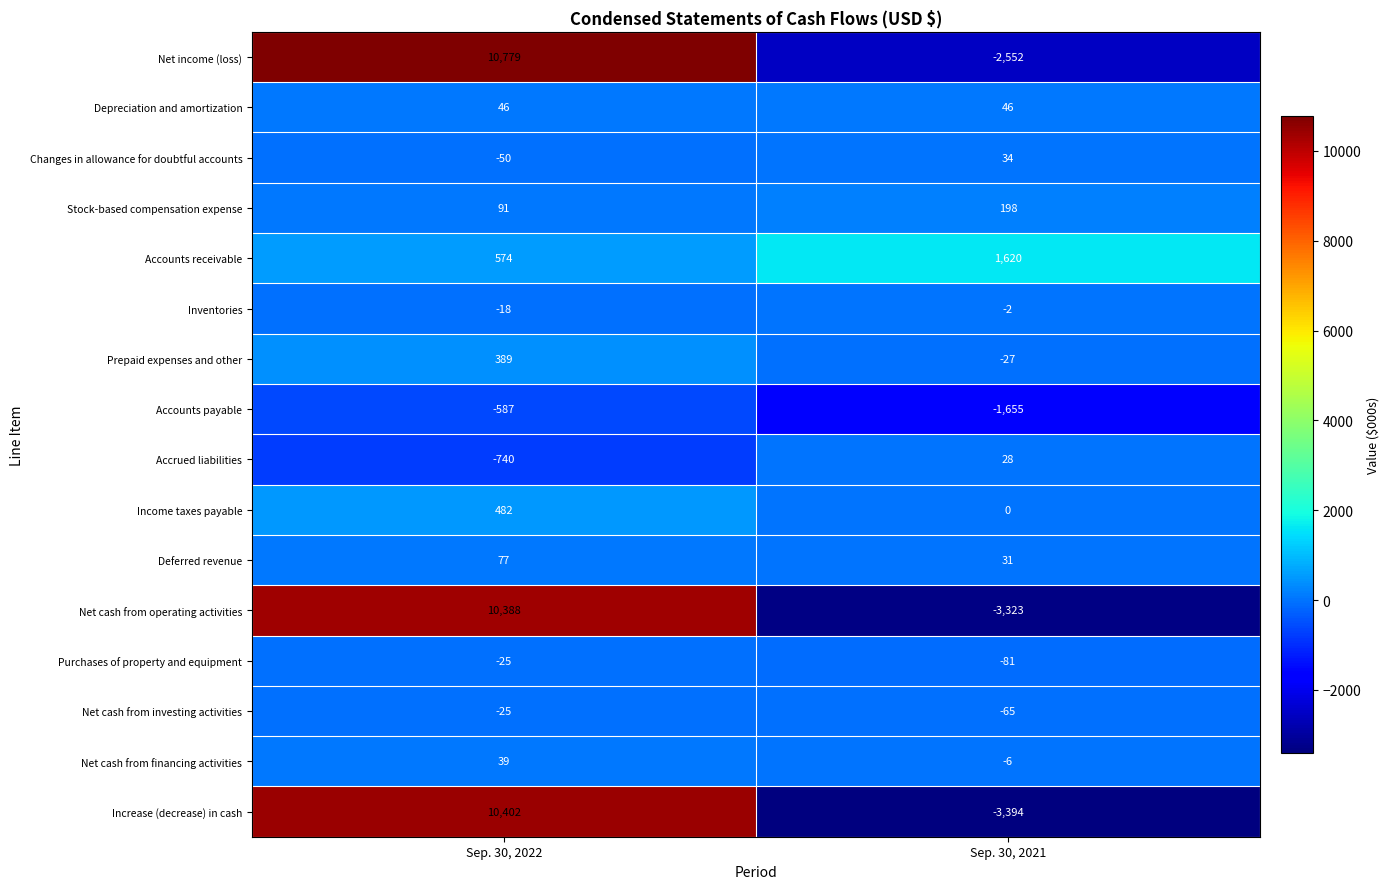

Rank the series at Sep. 30, 2021 from highest to lowest value.

Accounts receivable, Stock-based compensation expense, Depreciation and amortization, Changes in allowance for doubtful accounts, Deferred revenue, Accrued liabilities, Income taxes payable, Inventories, Net cash from financing activities, Prepaid expenses and other, Net cash from investing activities, Purchases of property and equipment, Accounts payable, Net income (loss), Net cash from operating activities, Increase (decrease) in cash